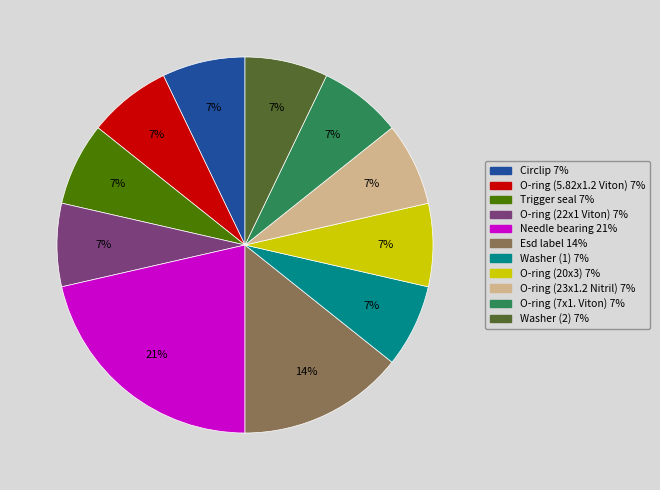

Count the number of slices in the pie.

11